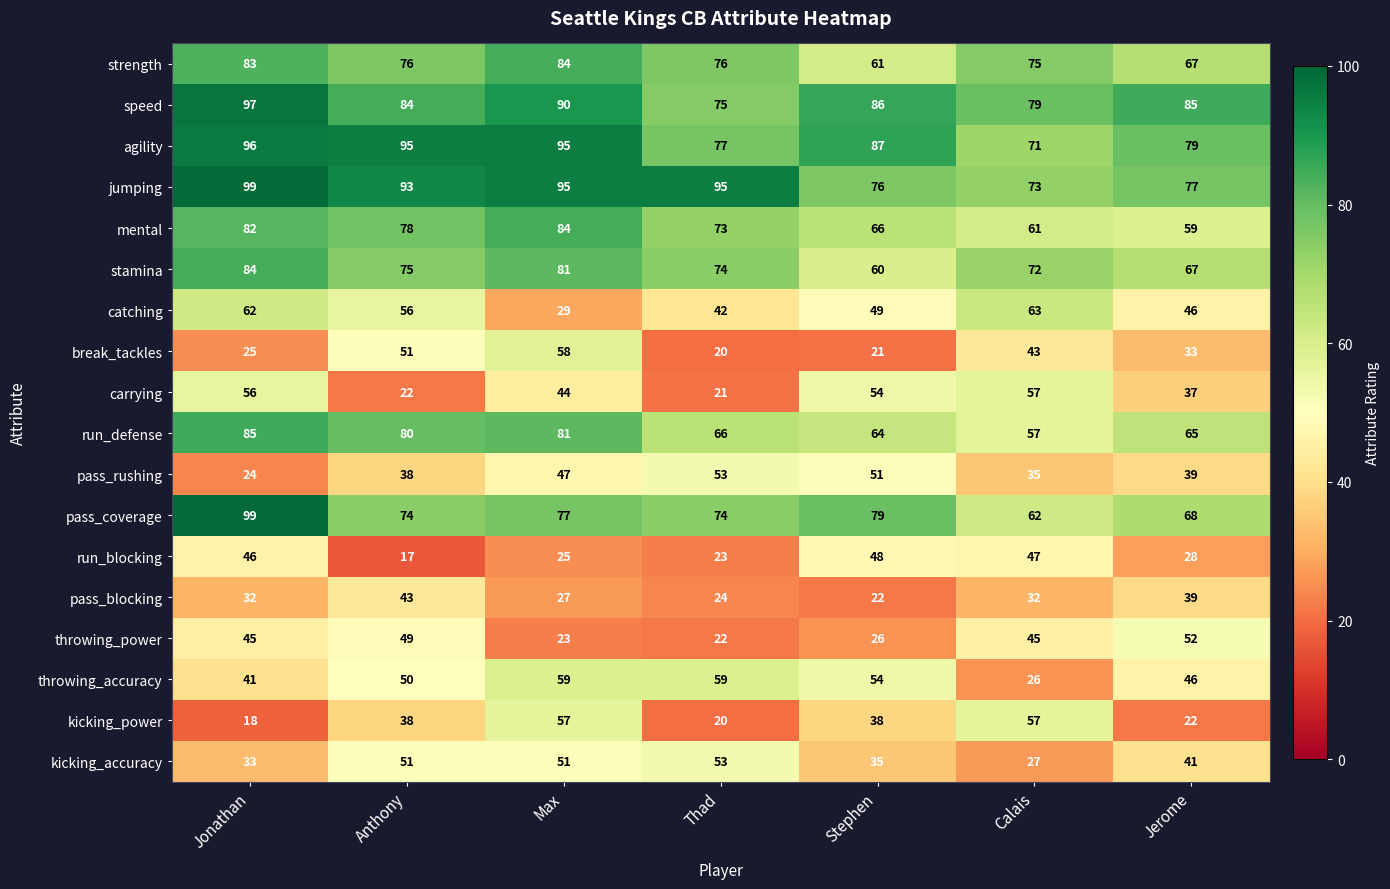

Which series has the largest total across all categories?

jumping